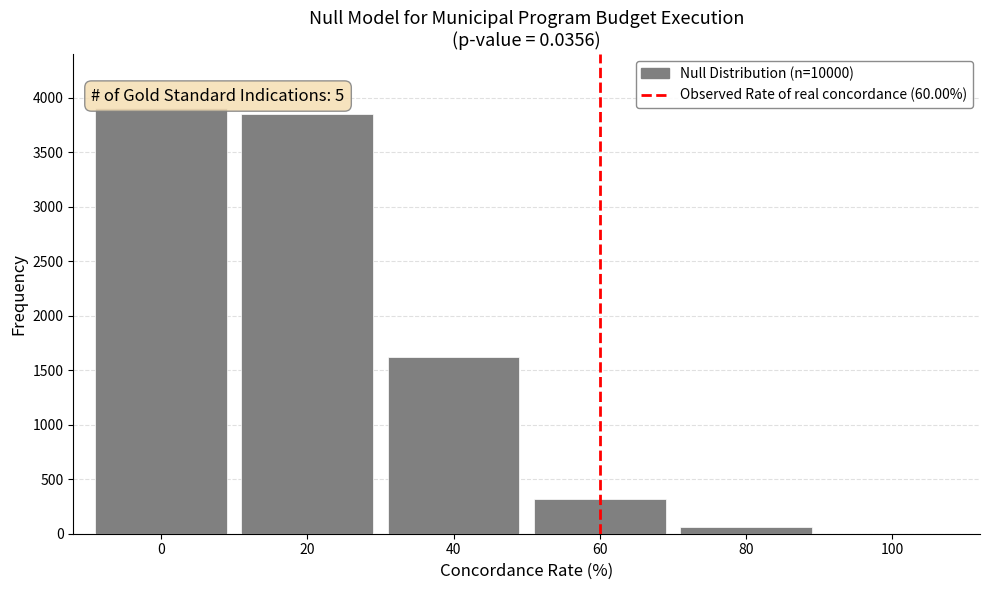

Reading left to right, extract all data points from this chart.

0=3900	20=3850	40=1625	60=320	80=60	100=0